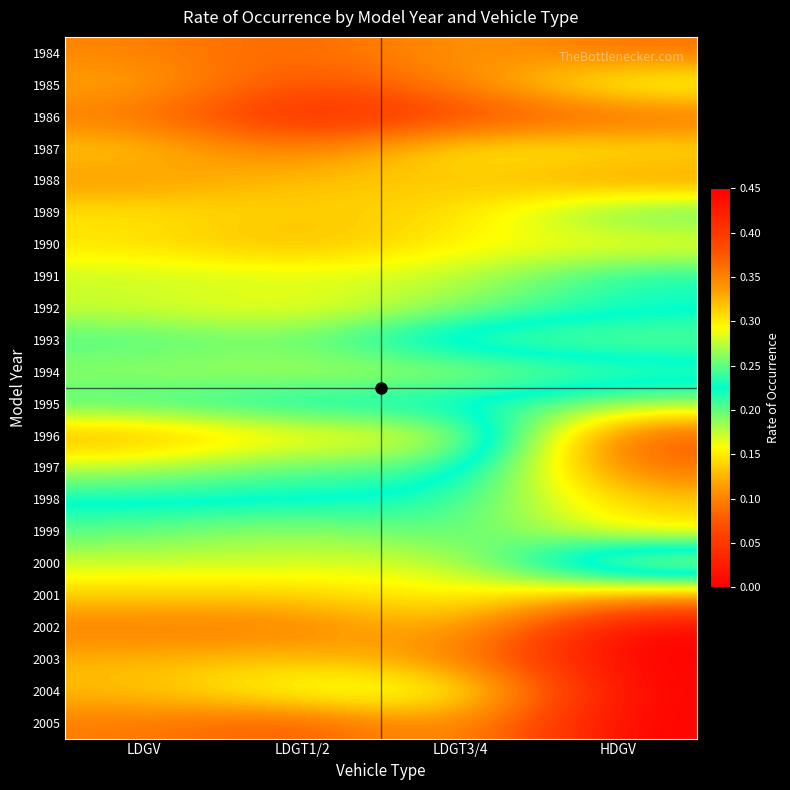

Which category has the highest value across all series?

LDGT1/2